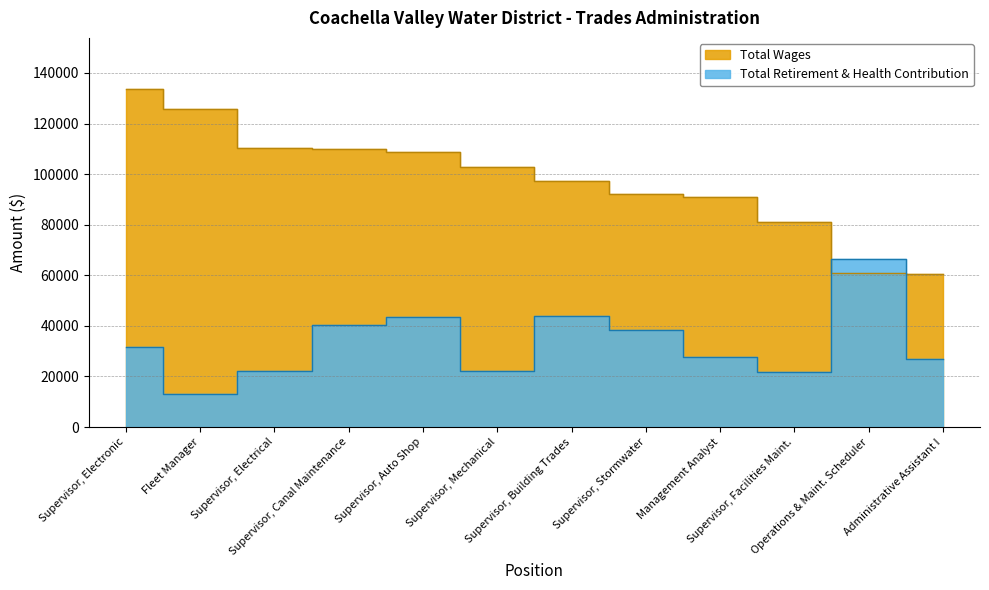

How many values in the Total Wages series are below 102969?

6